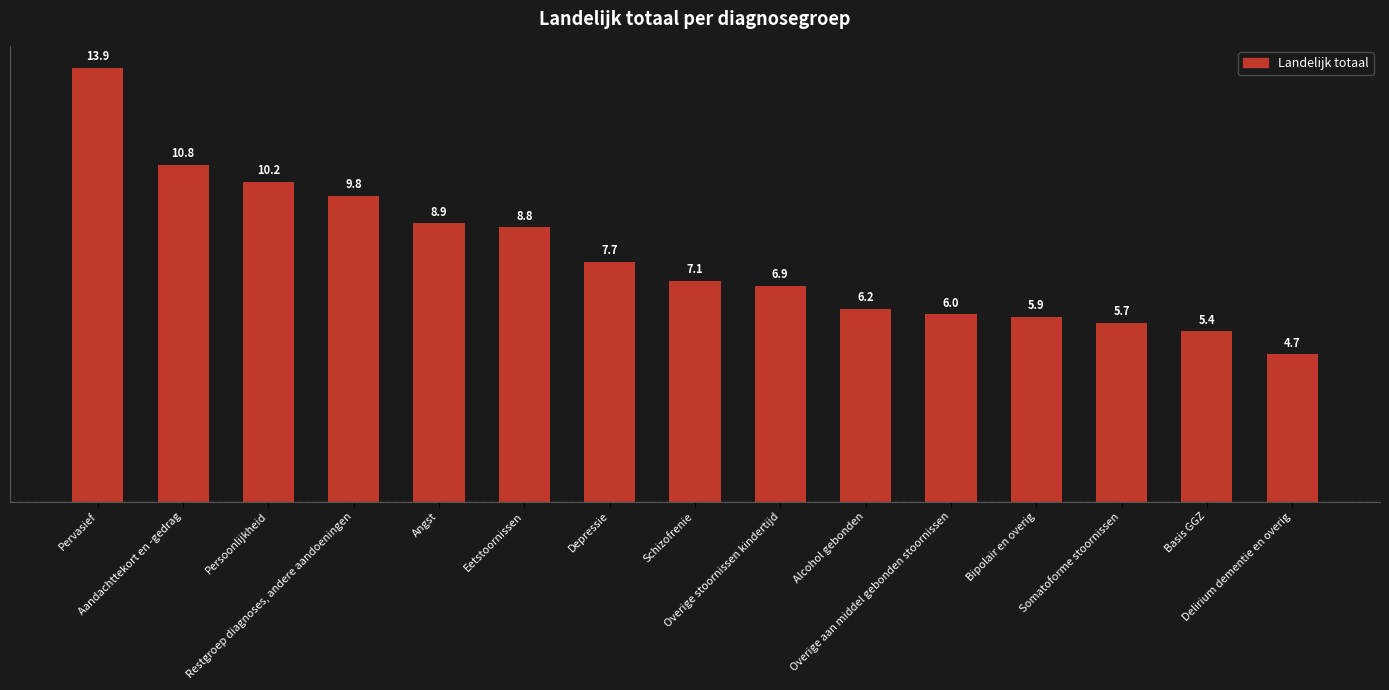

What is the difference between the values at Alcohol gebonden and Pervasief?

7.7